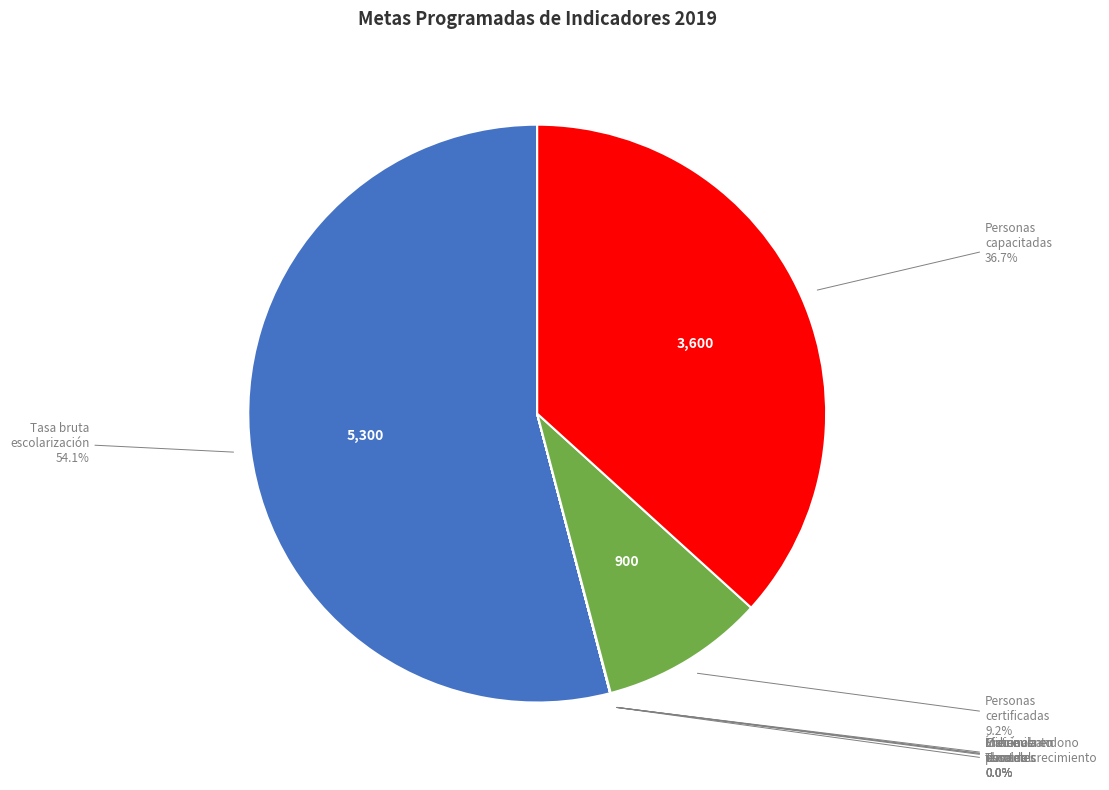

Is there a majority slice in this chart?

Yes